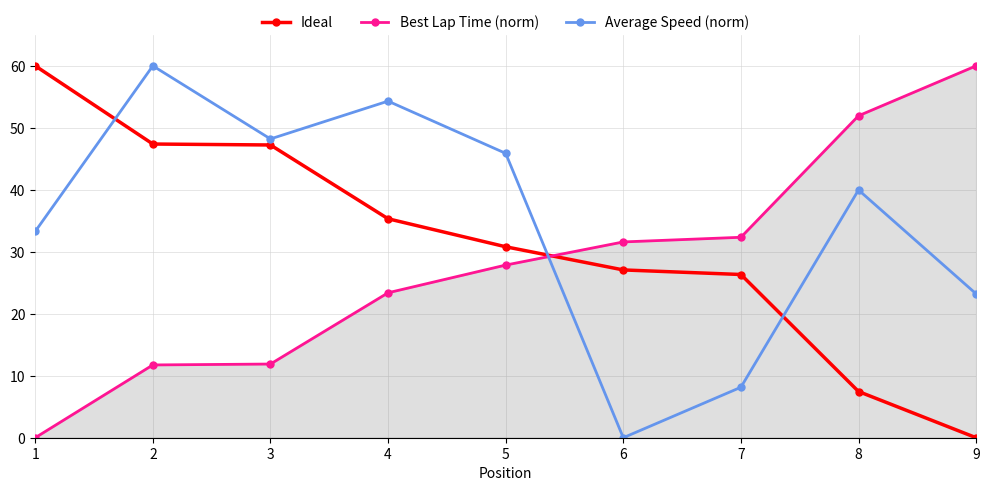

The Best Lap Time (norm) series shows 0.0 at 1. True or false?

True